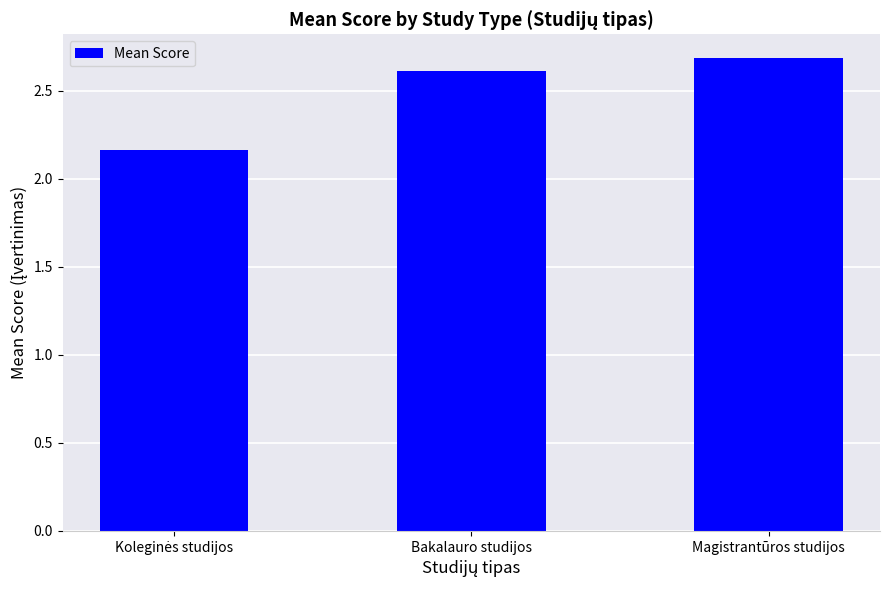

What is the average value?

2.5